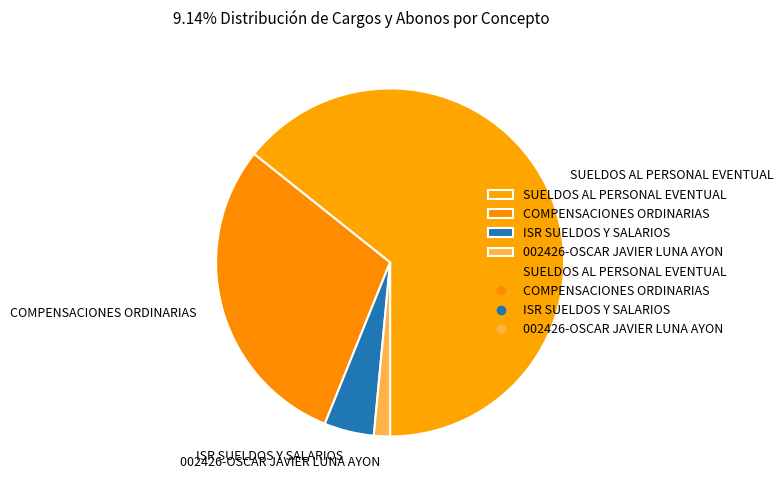

How many slices are in this pie chart?

4